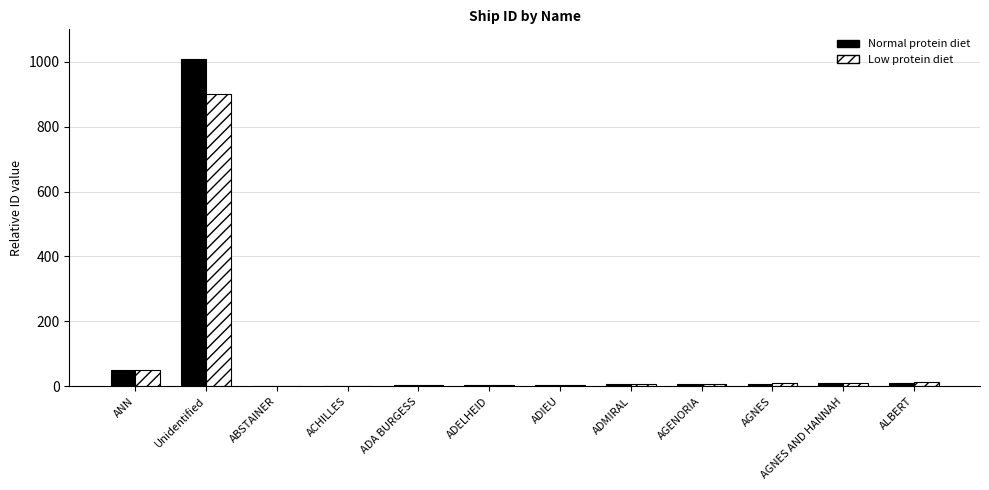

At which category is the sum across all series the highest?

Unidentified